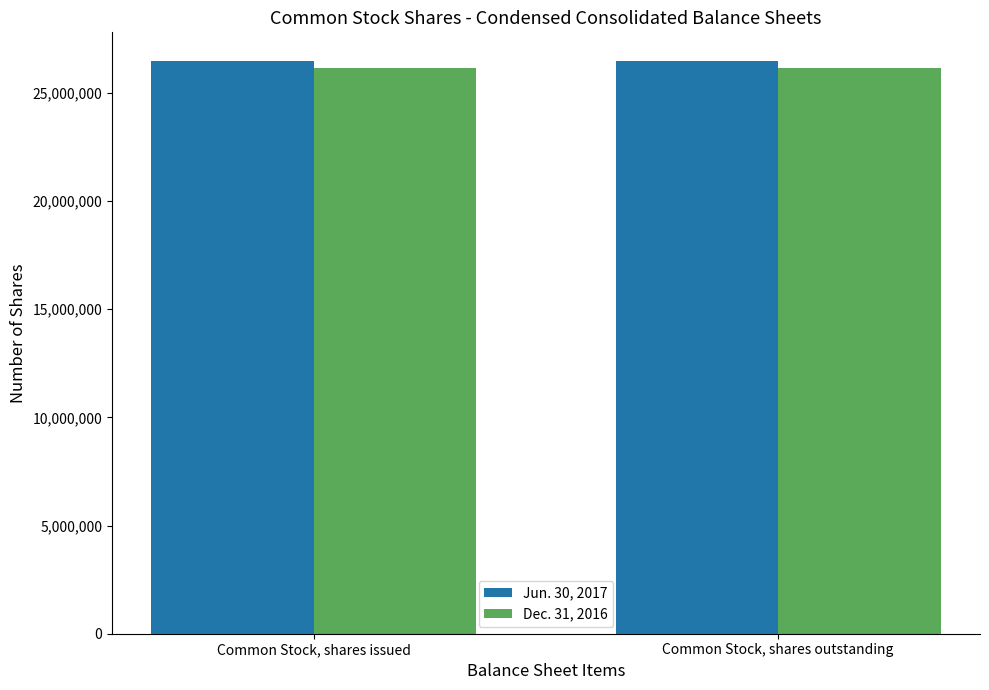

Reading left to right, extract all data points from this chart.

Jun. 30, 2017: 26468700	26468700
Dec. 31, 2016: 26126049	26126049